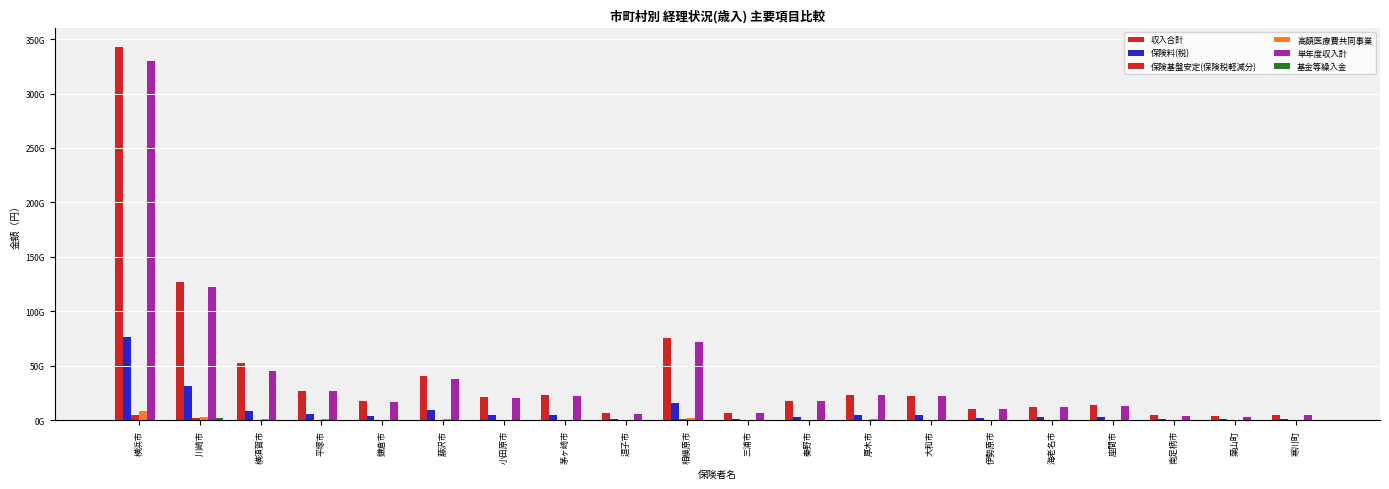

What is the greatest value displayed?

343165178589